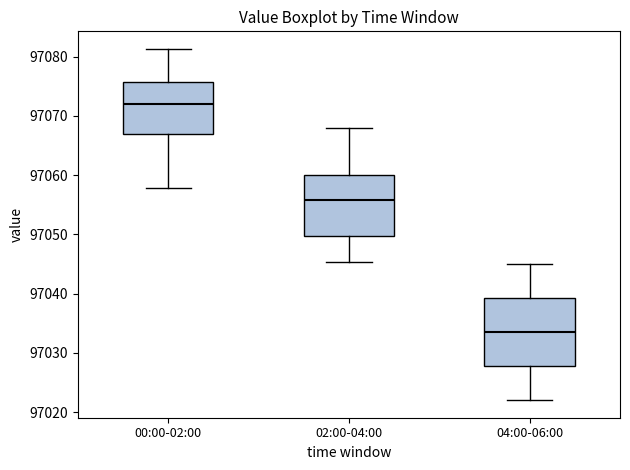

Which box's median line is the highest?

00:00-02:00